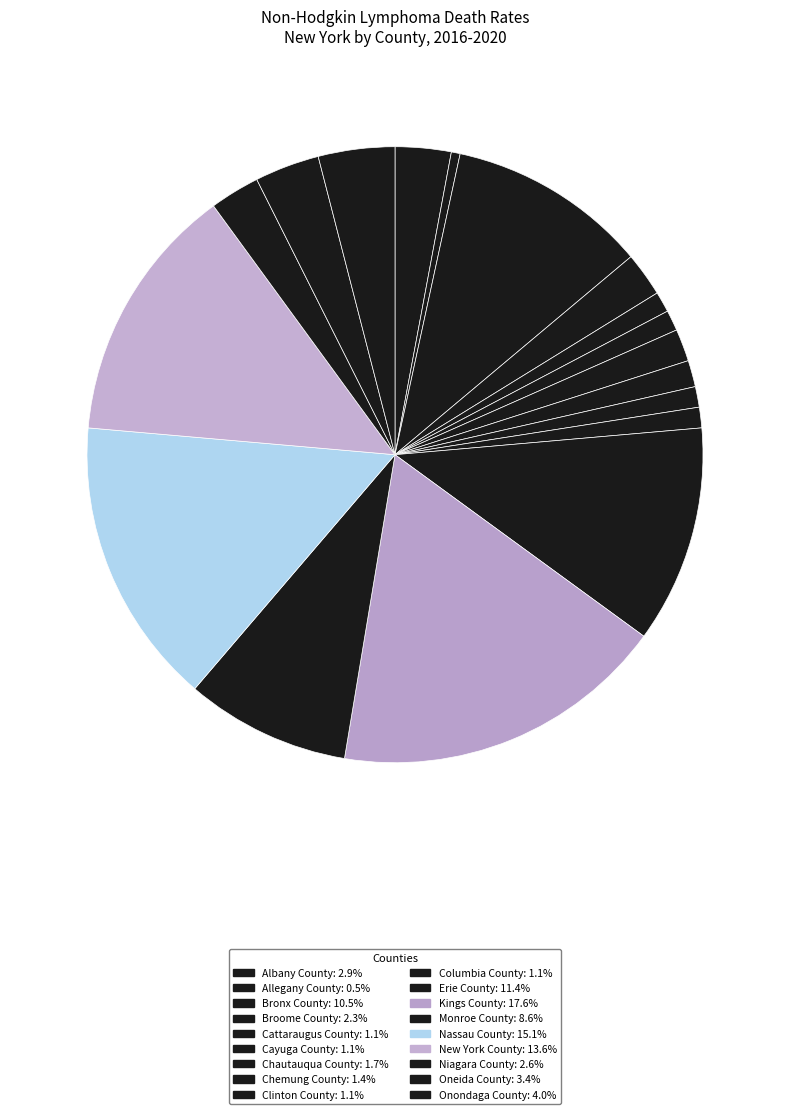

To the nearest percent, what portion does Chautauqua County represent?

2%